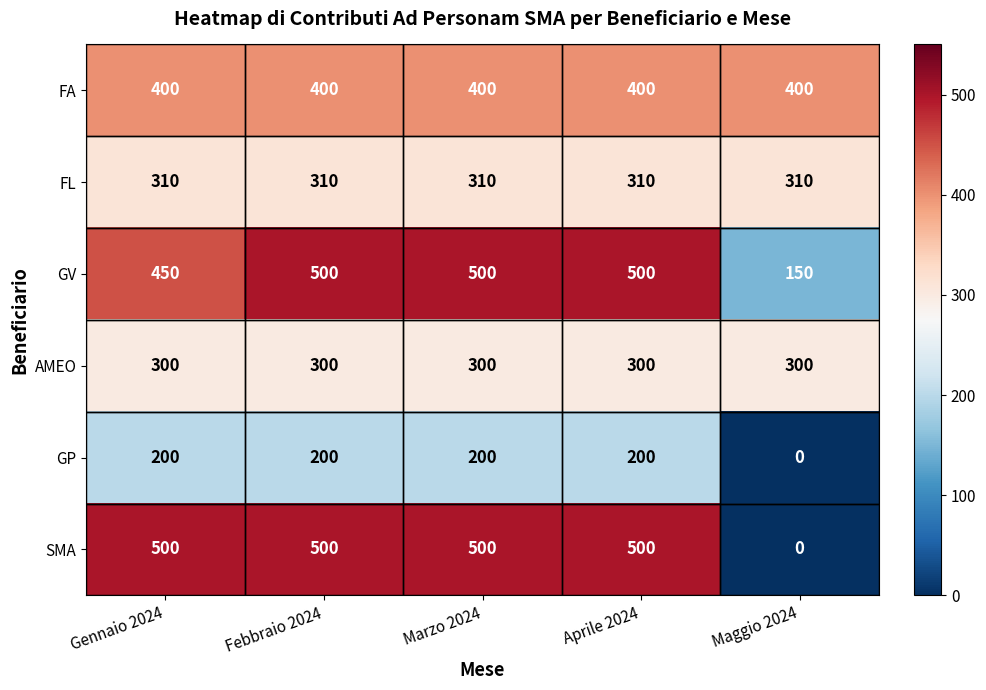

What is the average value of the SMA series?

400